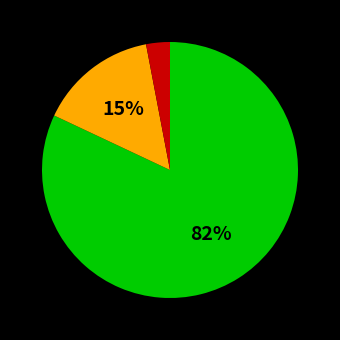

Is there a majority slice in this chart?

Yes